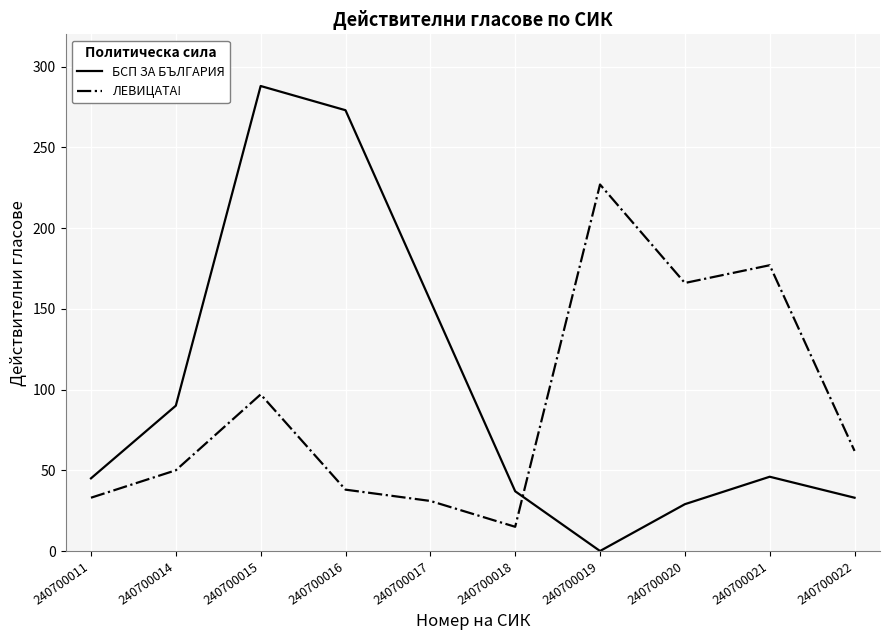

Which category has the highest value in the ЛЕВИЦАТА! series?

240700019